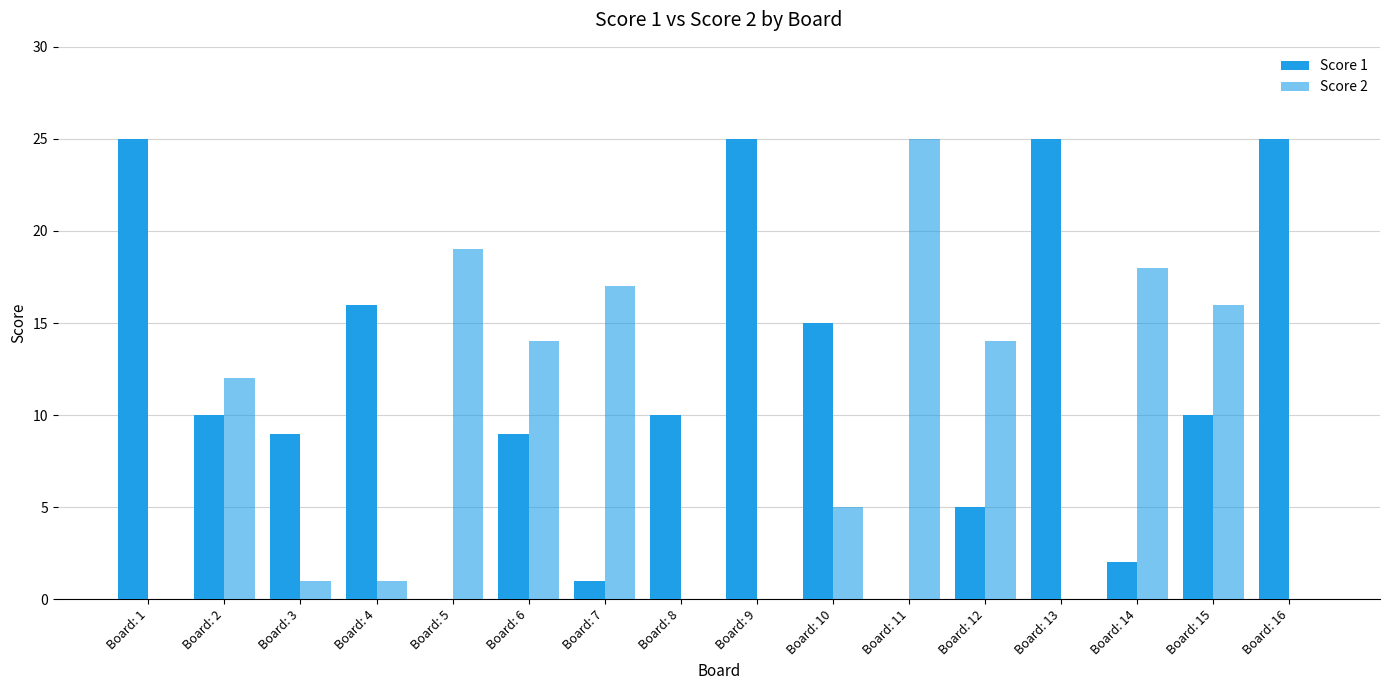

What value does the Score 1 series have at Board: 6, to the nearest 5?

10